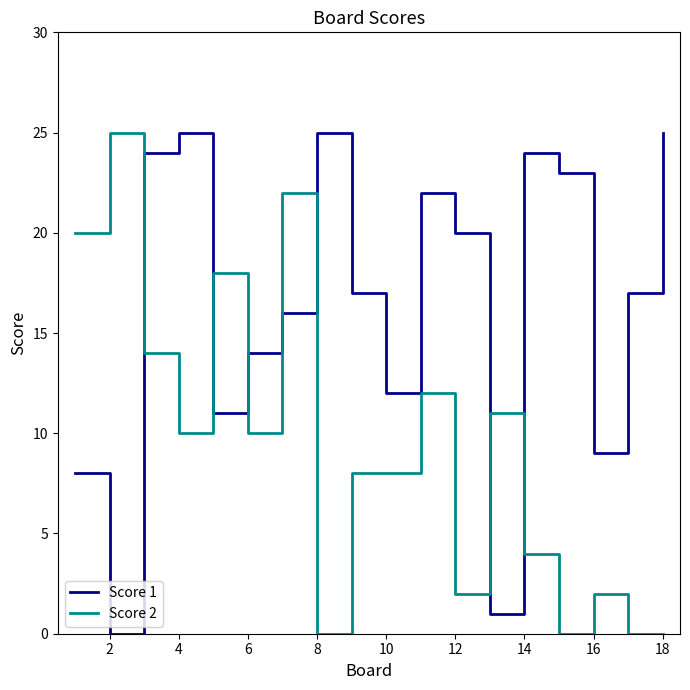

True or false: Score 1 and Score 2 cross at least once.

True